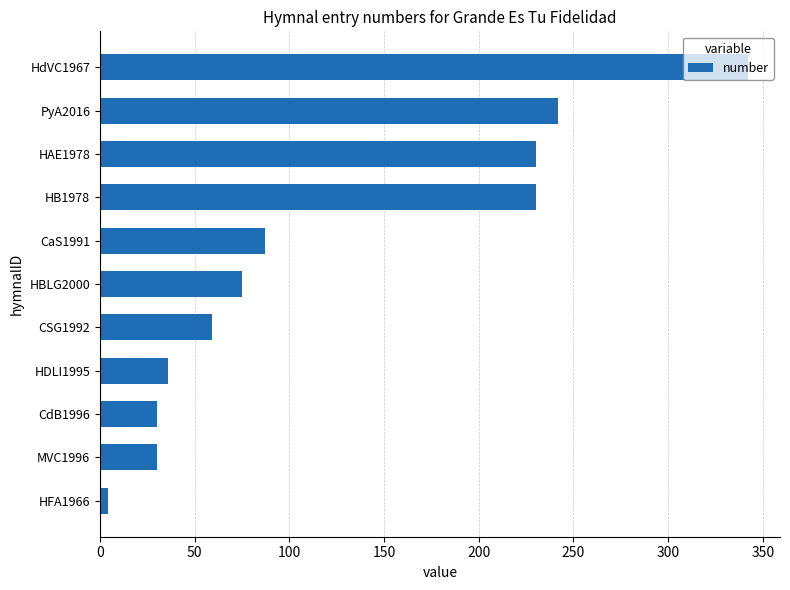

How many categories are shown in the chart?

11